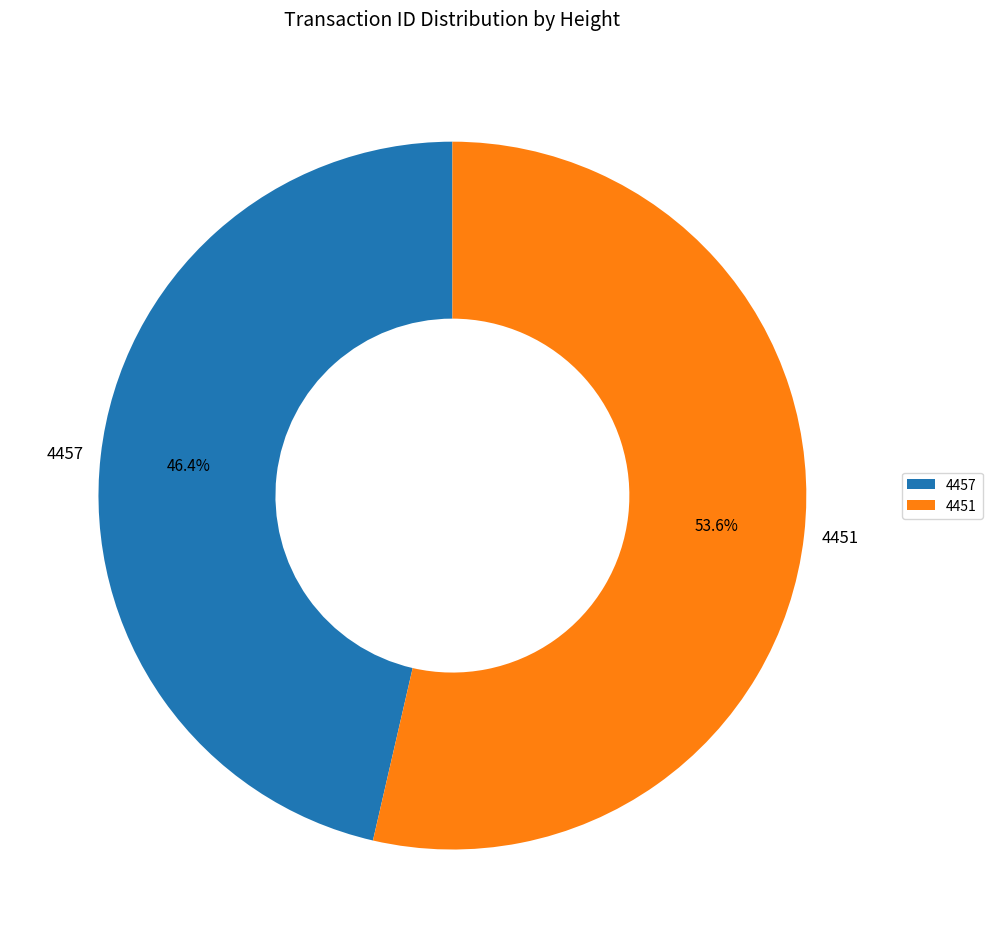

Is there a majority slice in this chart?

Yes